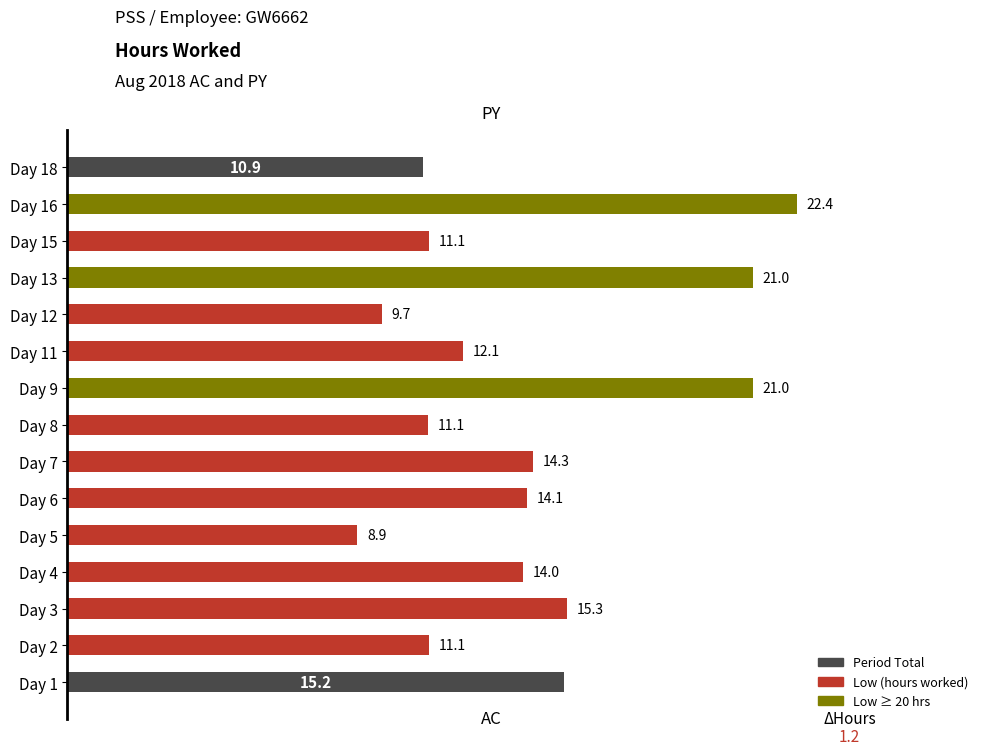

The value at Day 7 is 14.3. True or false?

True